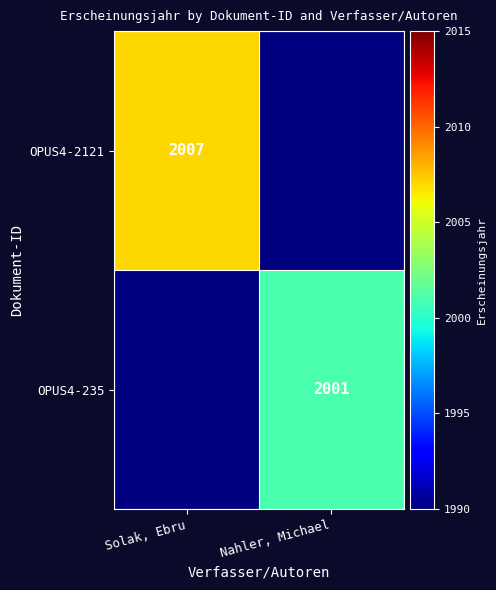

The value of OPUS4-235 at Nahler, Michael is 451. True or false?

False